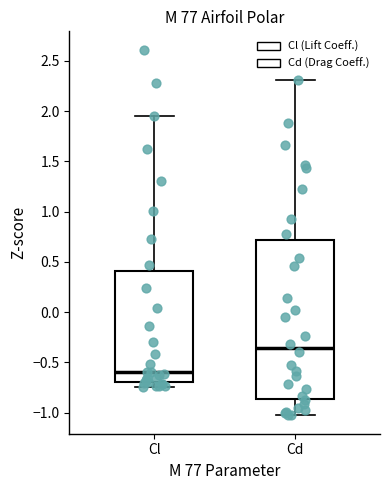

Reading left to right, transcribe this box plot: for each box, give where its median line is, the range the box spans, and where its two whiskers end, as read against the y-axis. The values are not printed on the chart, so give them approximately, as read against the axis.

Cl: median -0.60, box -0.70 to 0.40, whiskers -0.75 to 1.95
Cd: median -0.35, box -0.85 to 0.70, whiskers -1.05 to 2.30